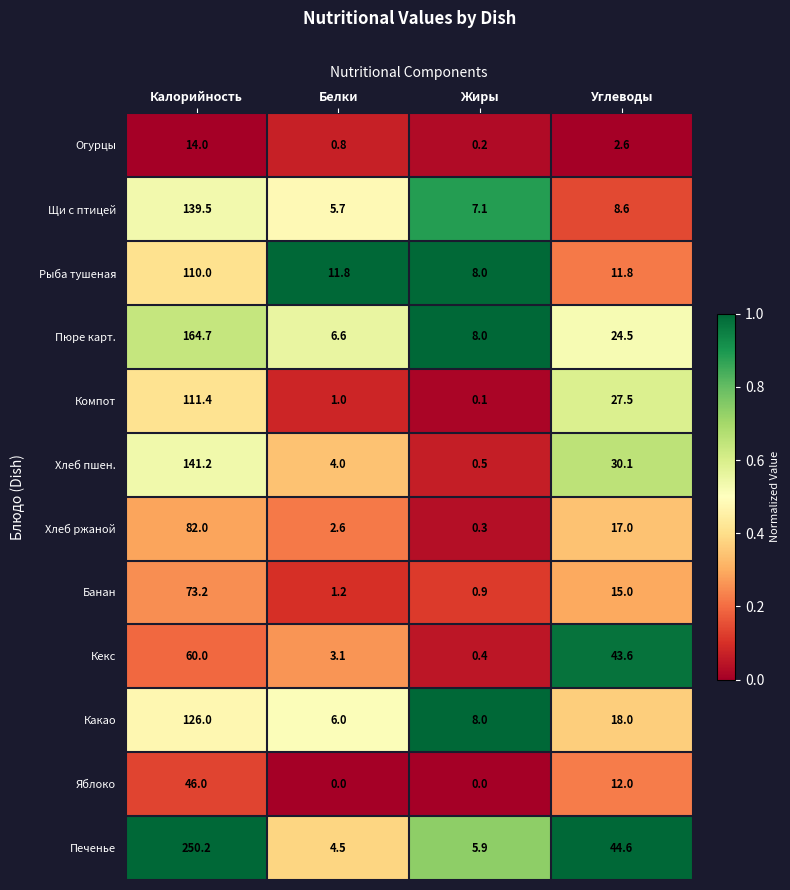

The value of Пюре карт. at Калорийность is 216.4. True or false?

False